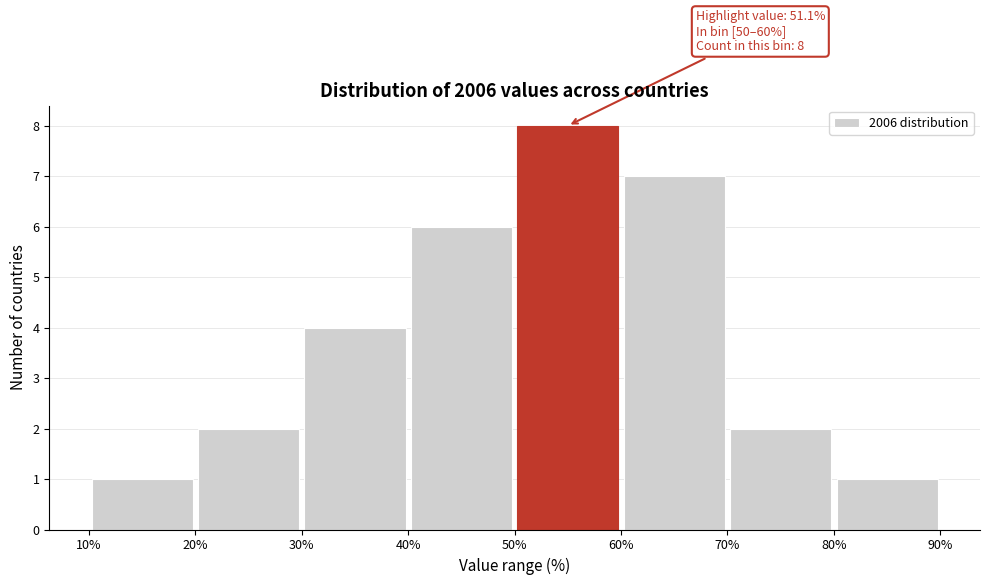

Over which range of the x-axis is the bar tallest?

50% to 60%